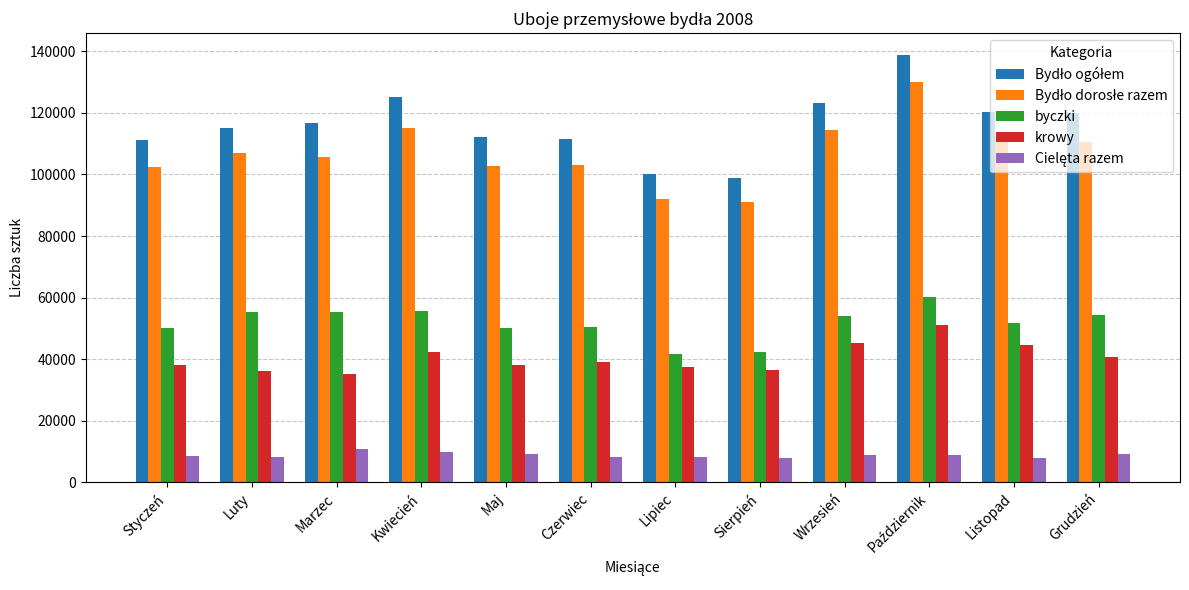

The byczki series shows 41855 at Lipiec. True or false?

True